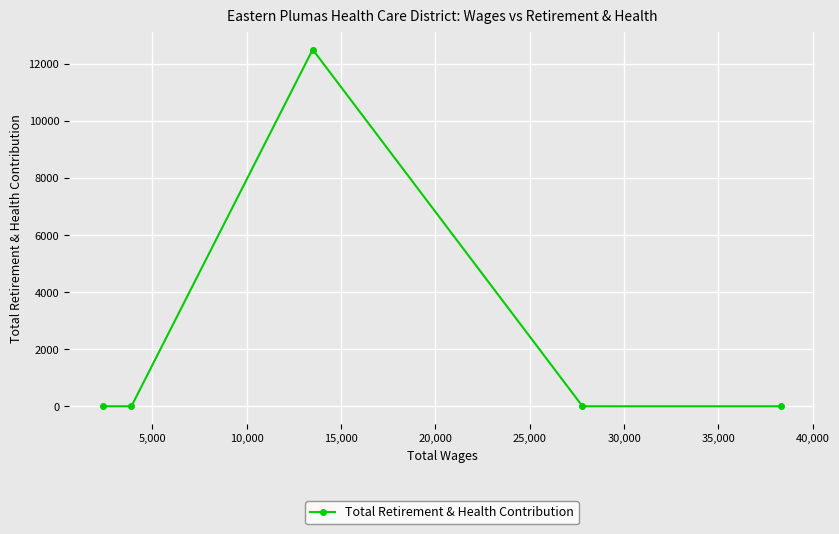

Reading right to left, transcribe all the data shown in this chart.

0	0	12506	0	0